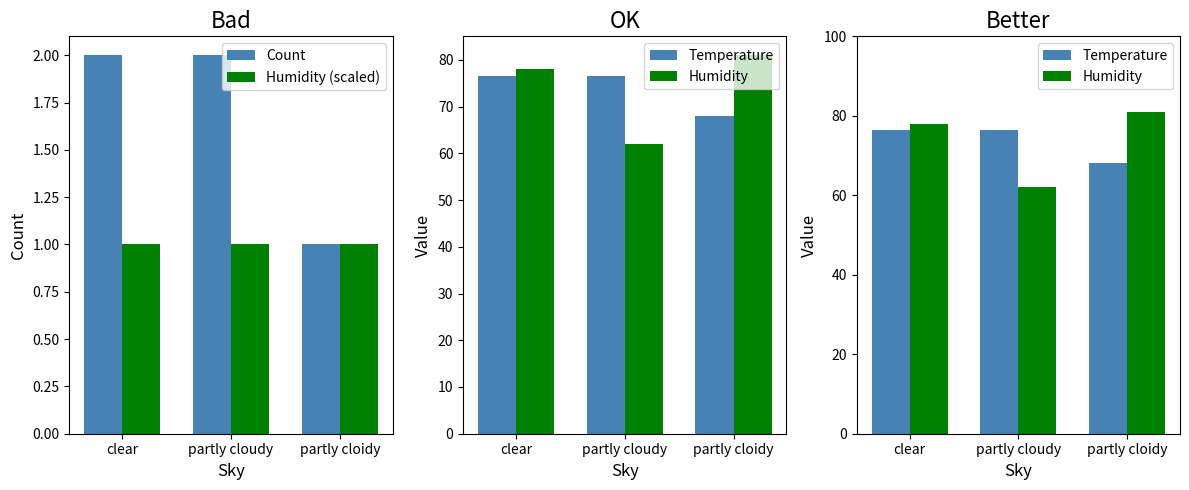

At which category is the sum across all series the highest?

clear